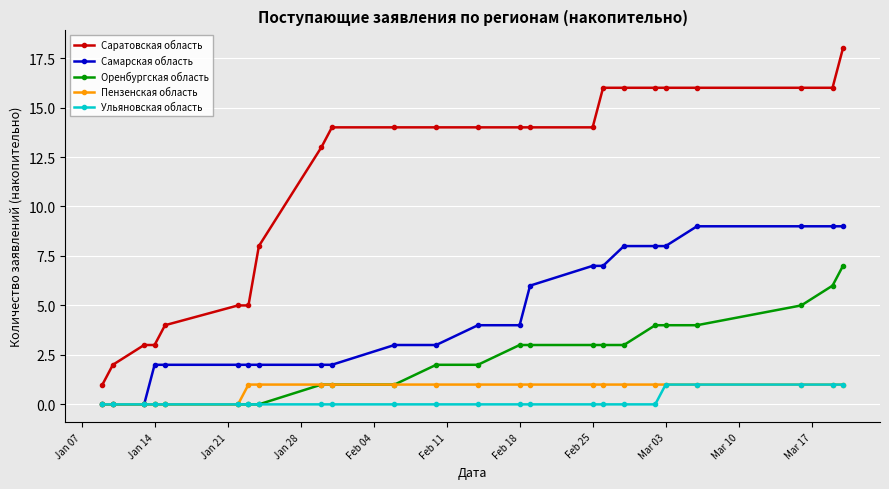

Which series has the widest spread of values?

Саратовская область